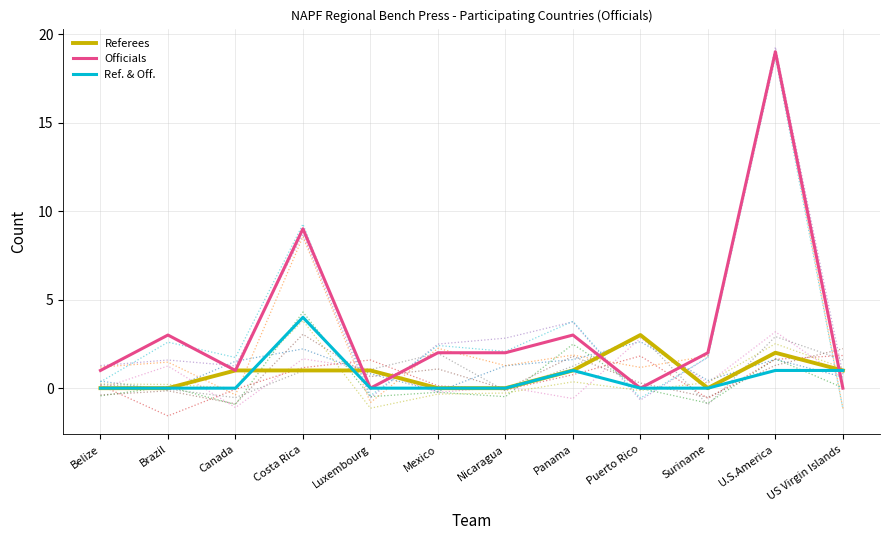

How many times do Ref. & Off. and Officials cross each other?

1